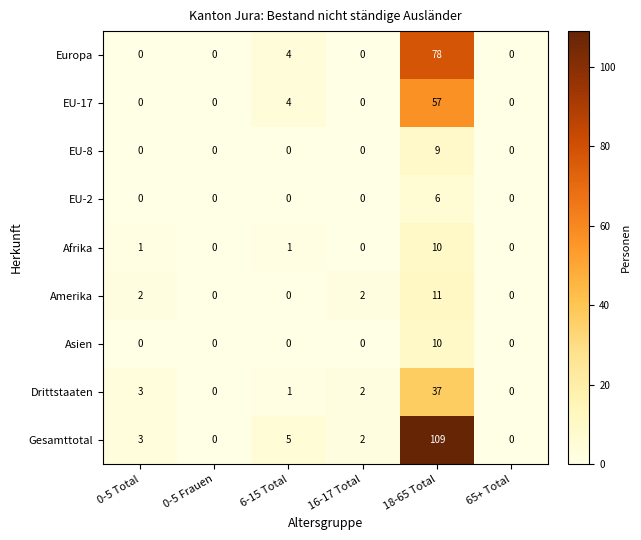

What is the greatest value displayed?

109